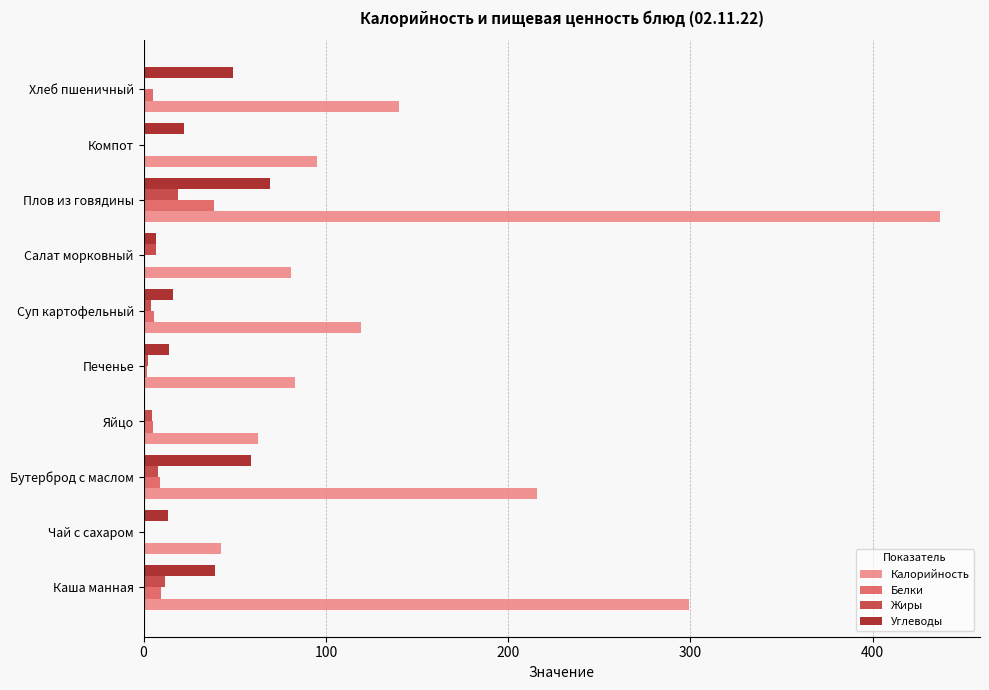

How many distinct data groups are displayed?

4